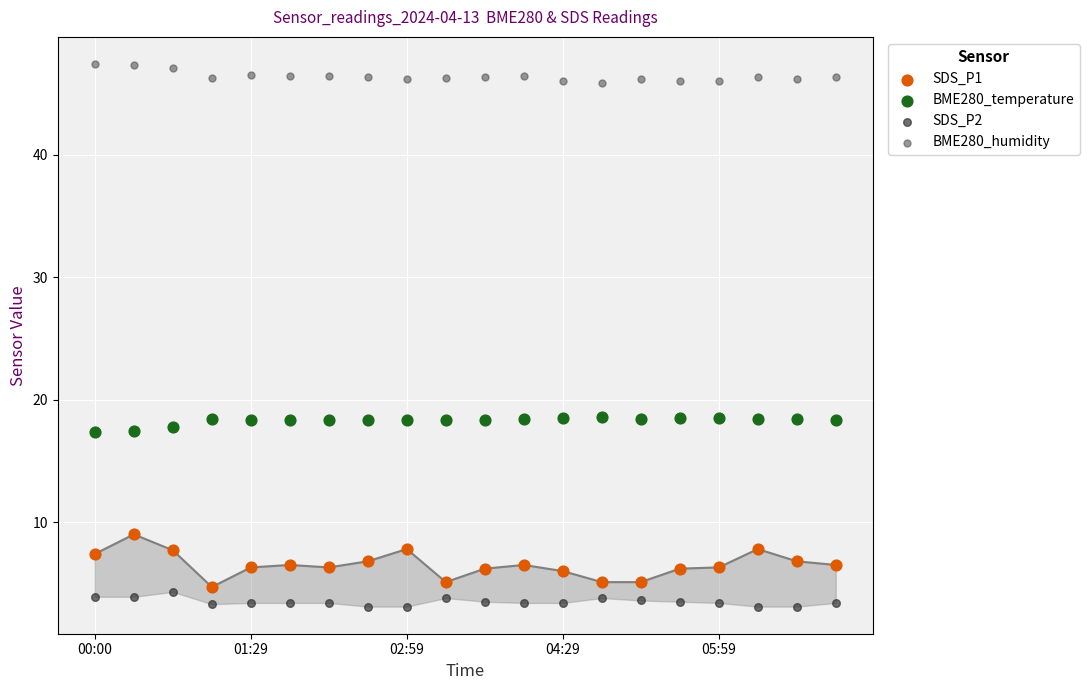

Across all data points, what is the range of Y values (max minus min)?

44.3